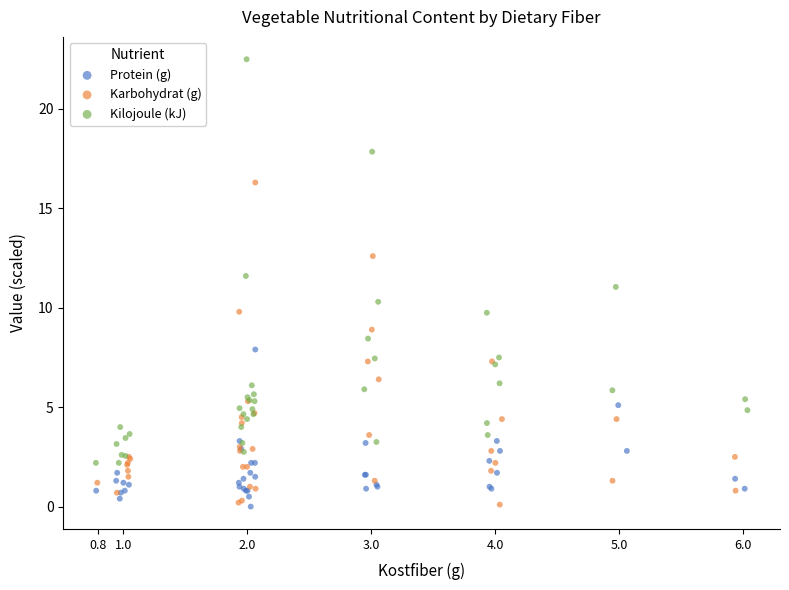

Which series reaches the maximum Y coordinate?

Kilojoule (kJ)